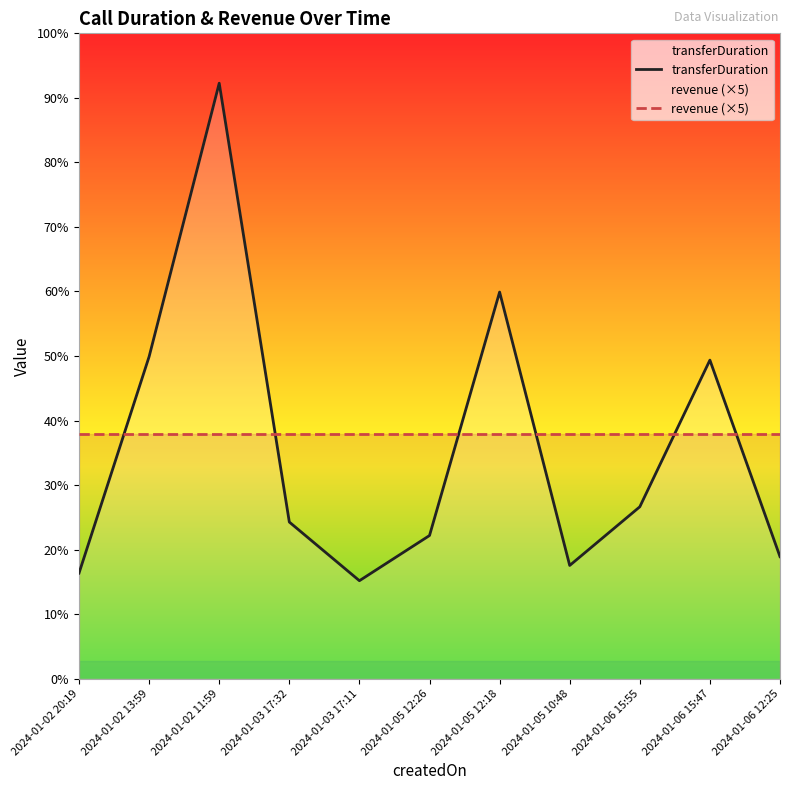

What position from the right is 2024-01-05 10:48?

4